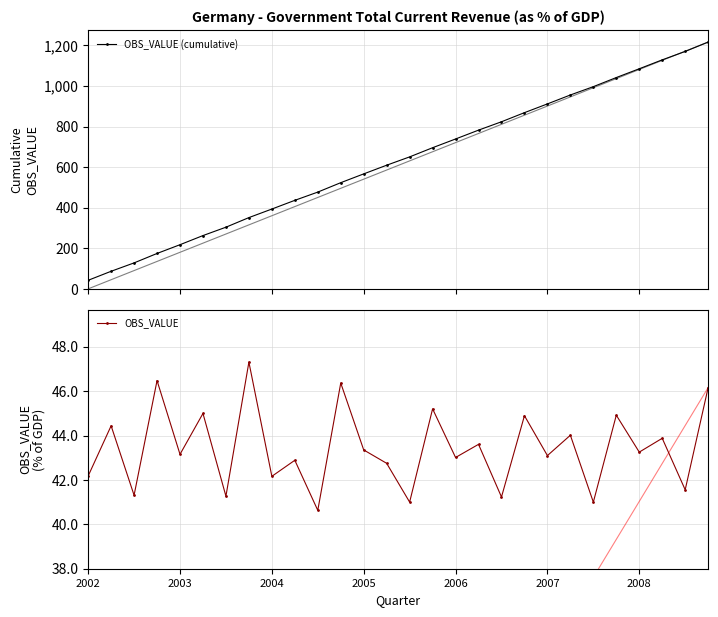

What is the maximum value for OBS_VALUE (cumulative)?

1216.1